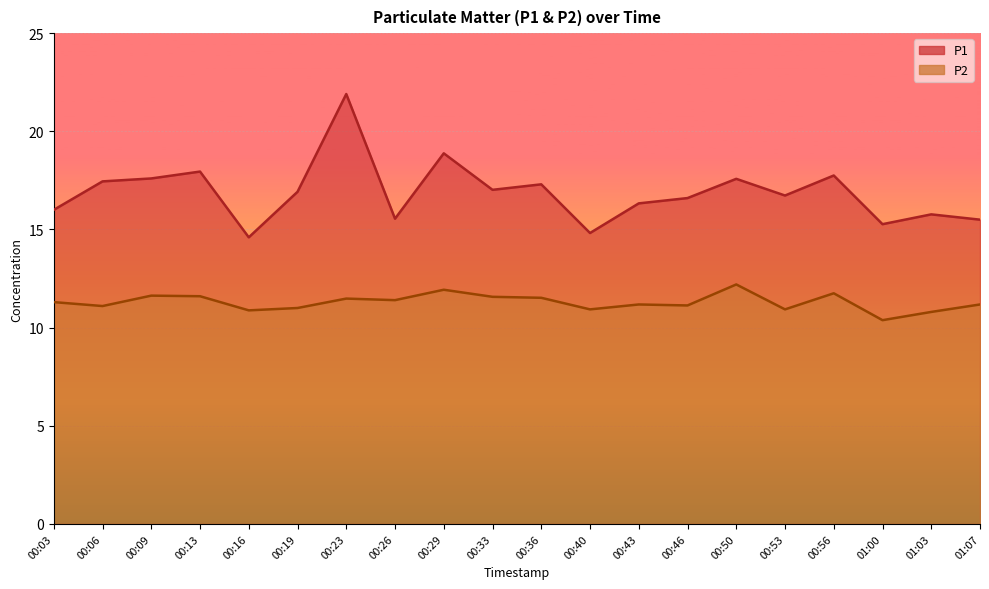

True or false: P1 has more than 2 points higher than both neighbors.

True